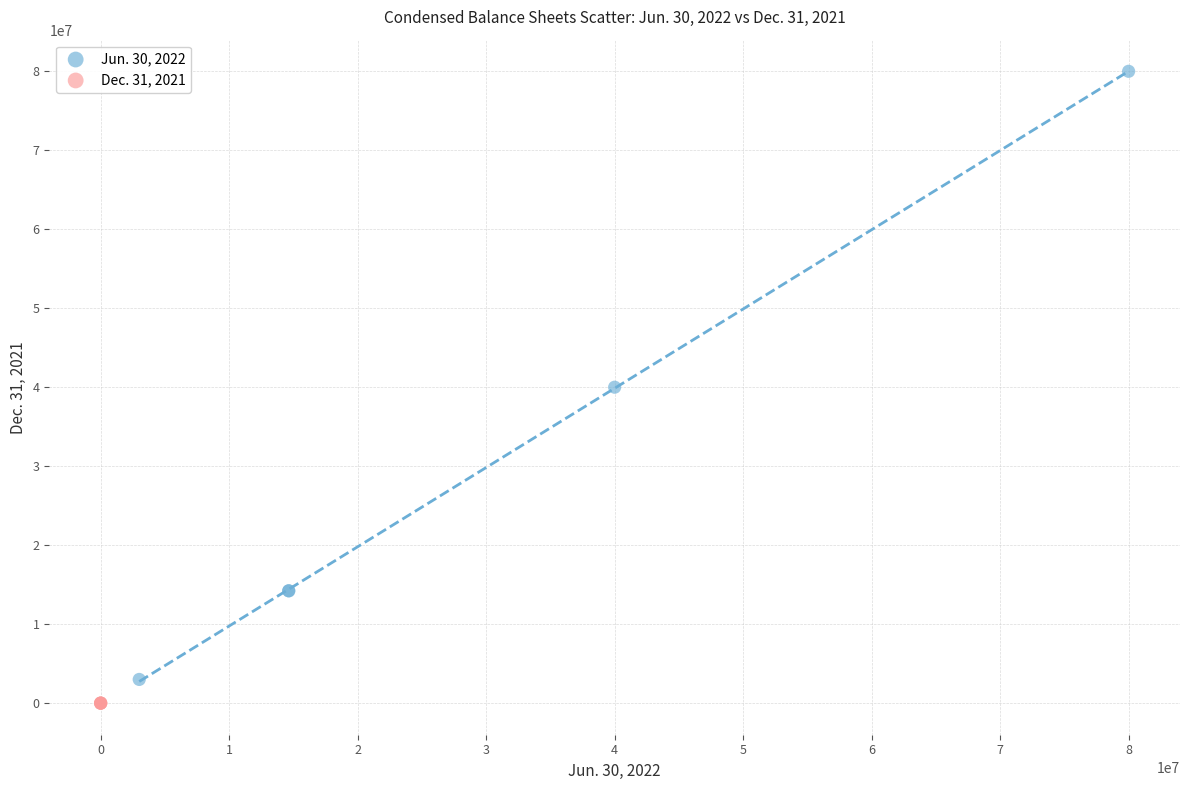

Which series reaches the minimum Y coordinate?

Dec. 31, 2021